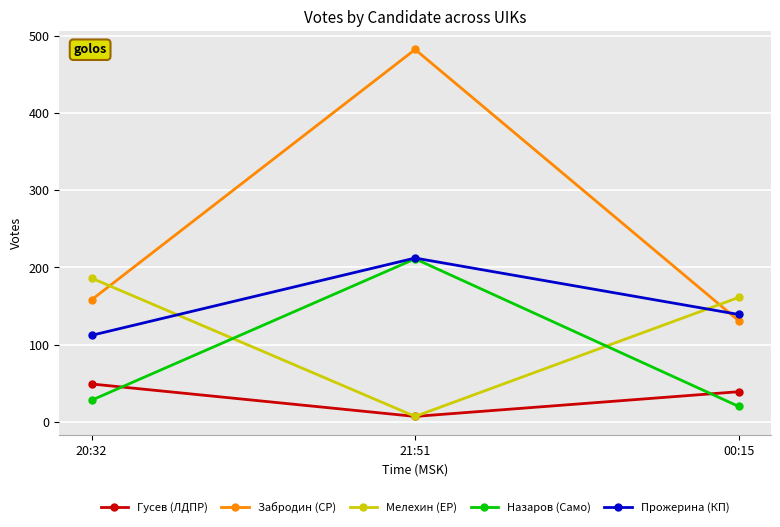

Rank the categories by Мелехин (ЕР) value from highest to lowest.

20:32, 00:15, 21:51